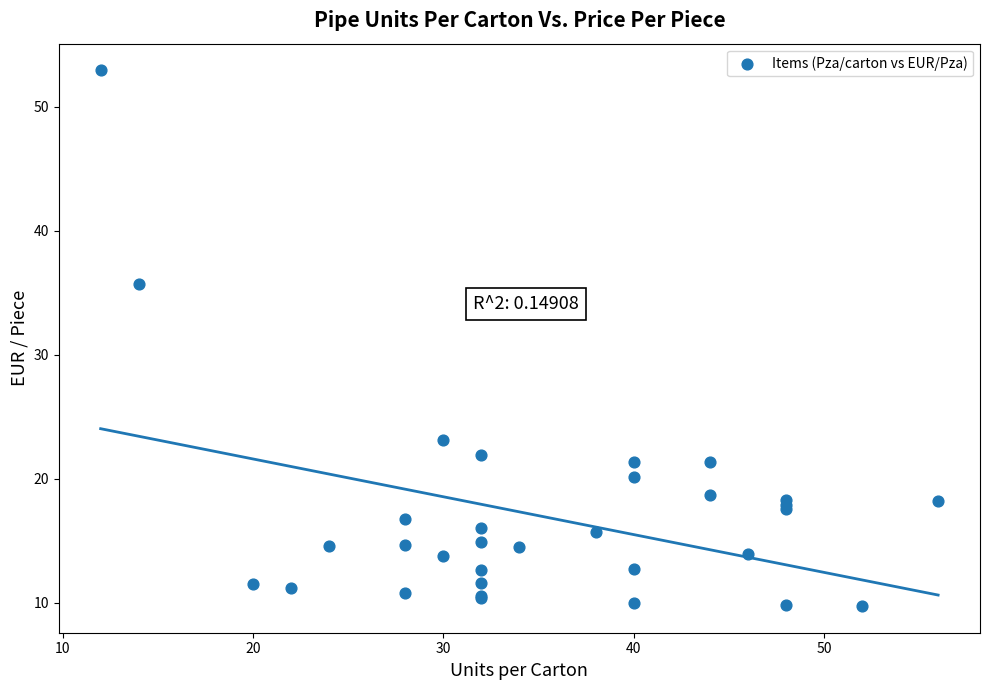

What Y value in the scatter plot is closest to 31?

35.7